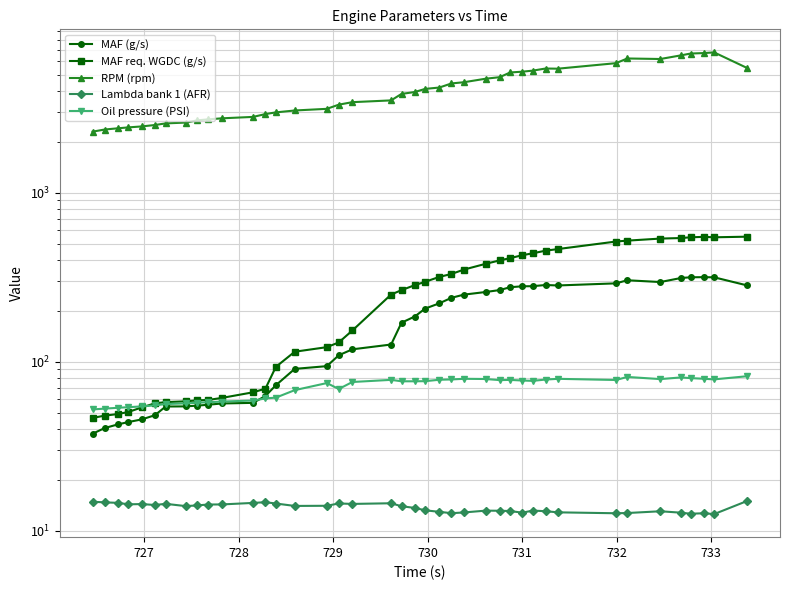

True or false: MAF (g/s) and Lambda bank 1 (AFR) cross at least once.

False